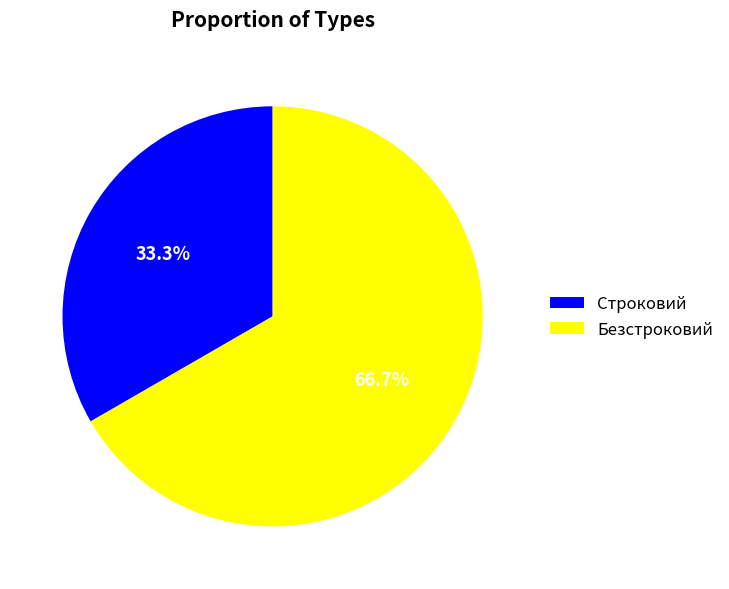

How many segments does this pie chart have?

2